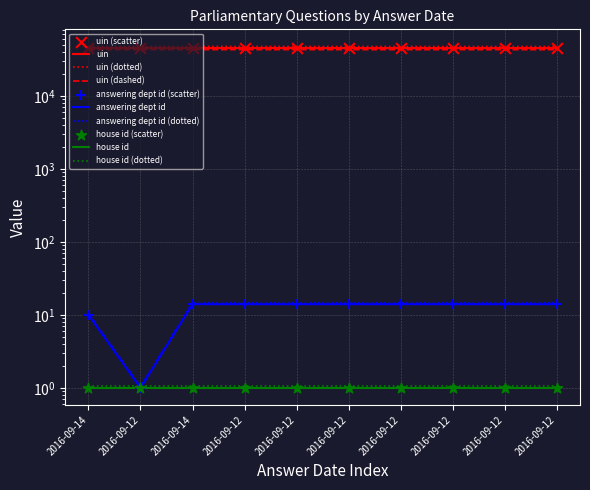

What is the total value across all series at 2016-09-14?

47344.0